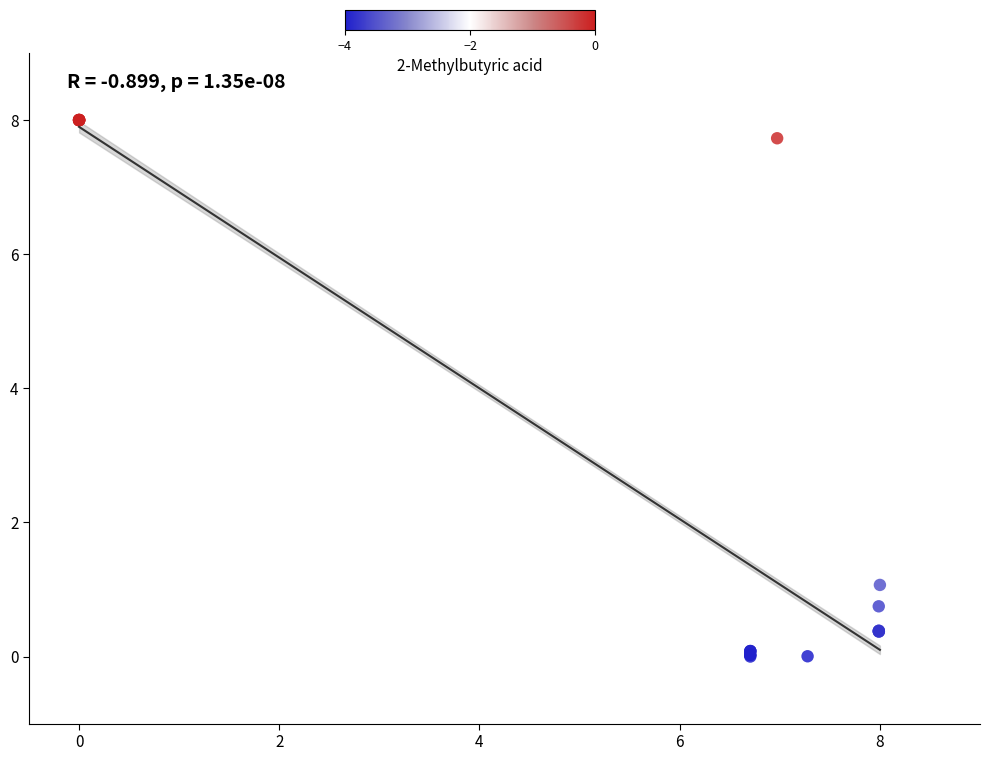

What Y value in the scatter plot is closest to 4?

1.1